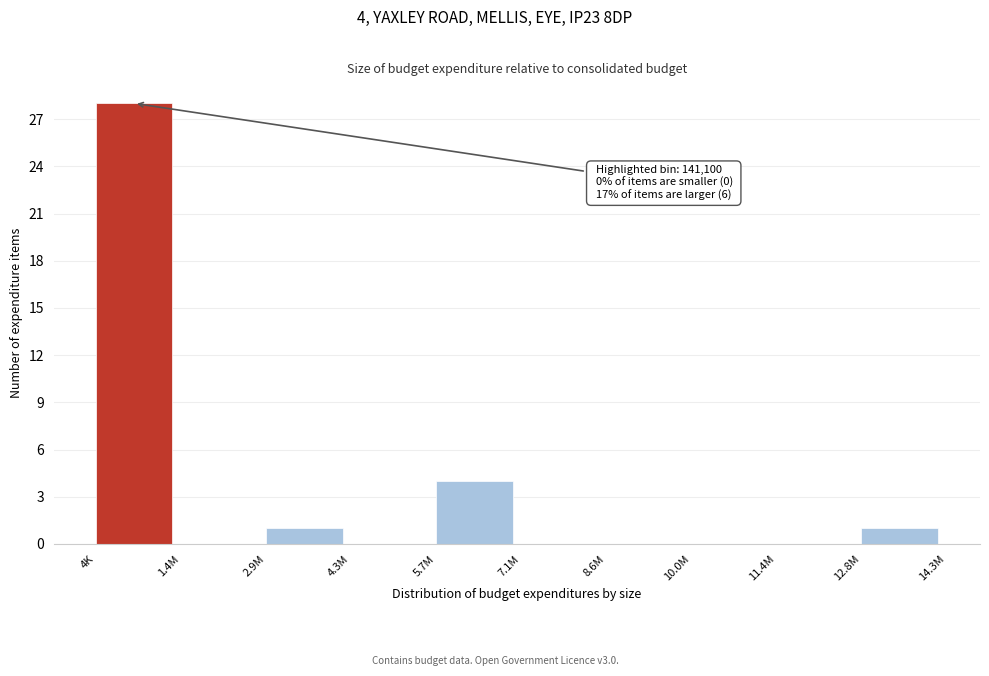

Reading left to right, list all the values displayed in this chart.

4K=28	1.4M=0	2.9M=1	4.3M=0	5.7M=4	7.1M=0	8.6M=0	10.0M=0	11.4M=0	12.8M=1